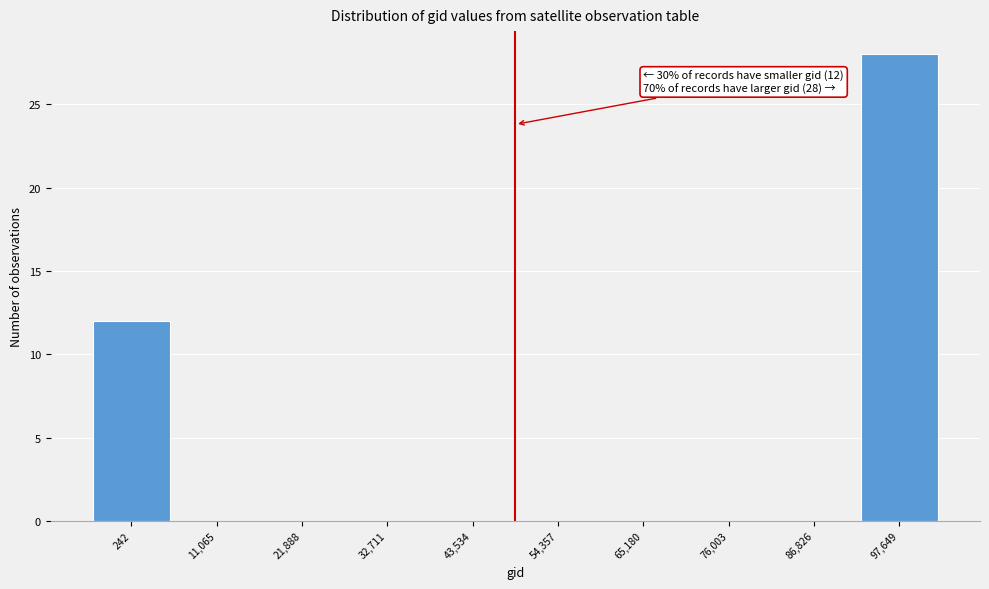

Reading left to right, list all the values displayed in this chart.

242=12	11,065=0	21,888=0	32,711=0	43,534=0	54,357=0	65,180=0	76,003=0	86,826=0	97,649=28